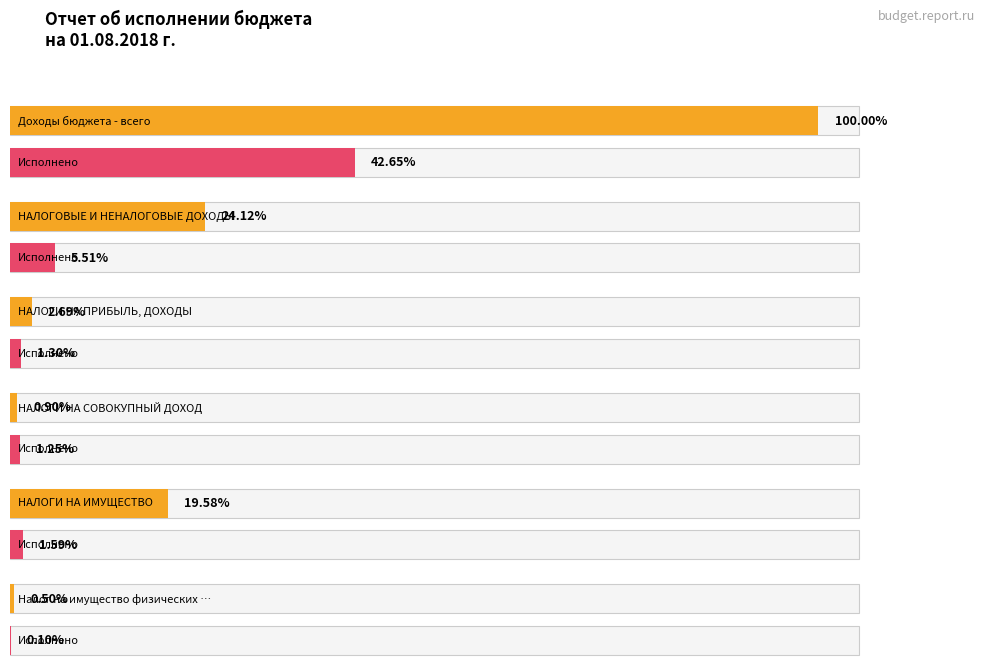

Which has a higher value, Доходы бюджета - всего or Налог на имущество физических лиц?

Доходы бюджета - всего